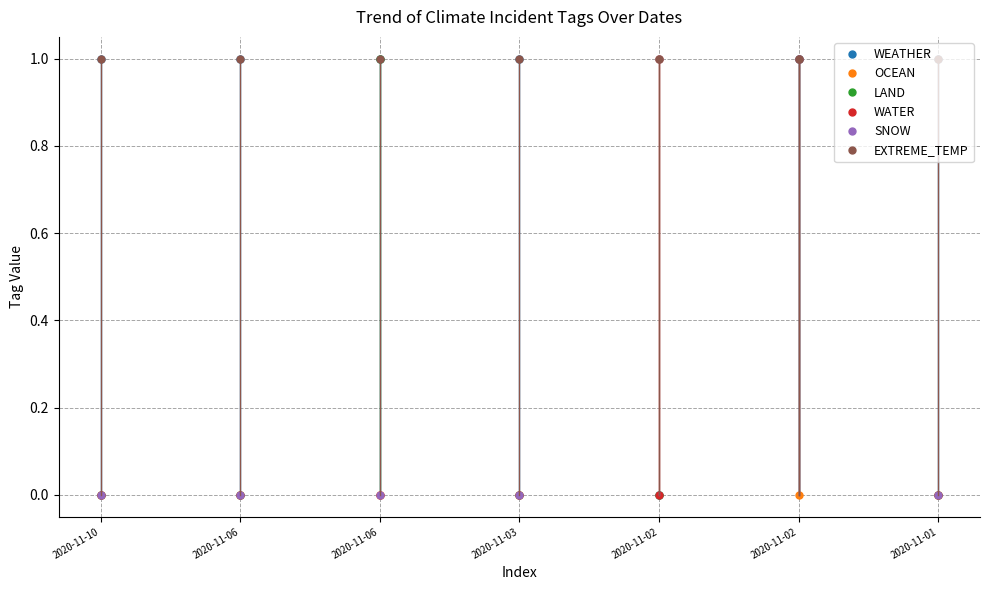

Reading left to right, extract all data points from this chart.

WEATHER: 2020-11-10=1	2020-11-06=1	2020-11-06=1	2020-11-03=1	2020-11-02=0	2020-11-02=1	2020-11-01=1
OCEAN: 2020-11-10=0	2020-11-06=0	2020-11-06=0	2020-11-03=0	2020-11-02=1	2020-11-02=0	2020-11-01=0
LAND: 2020-11-10=0	2020-11-06=0	2020-11-06=1	2020-11-03=0	2020-11-02=0	2020-11-02=1	2020-11-01=0
WATER: 2020-11-10=0	2020-11-06=0	2020-11-06=0	2020-11-03=0	2020-11-02=0	2020-11-02=1	2020-11-01=0
SNOW: 2020-11-10=0	2020-11-06=0	2020-11-06=0	2020-11-03=0	2020-11-02=1	2020-11-02=1	2020-11-01=0
EXTREME_TEMP: 2020-11-10=1	2020-11-06=1	2020-11-06=1	2020-11-03=1	2020-11-02=1	2020-11-02=1	2020-11-01=1